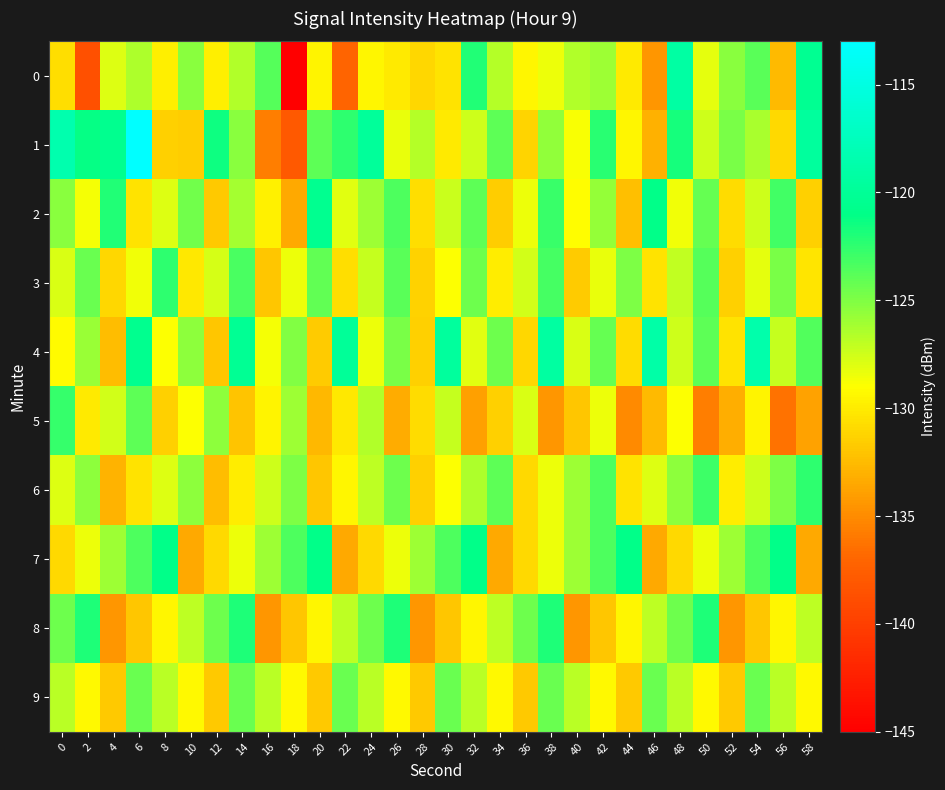

What is the maximum value shown in the chart?

-113.1